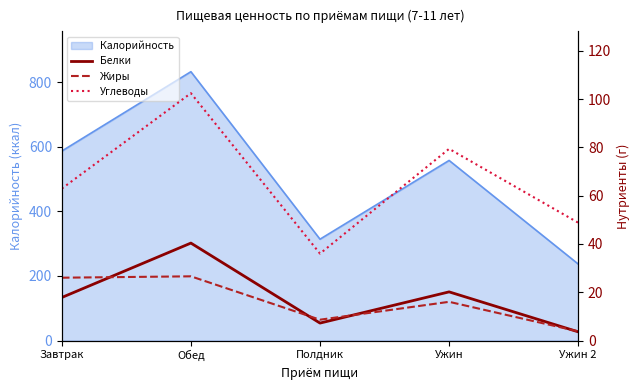

Which label corresponds to the smallest value in the chart?

Ужин 2